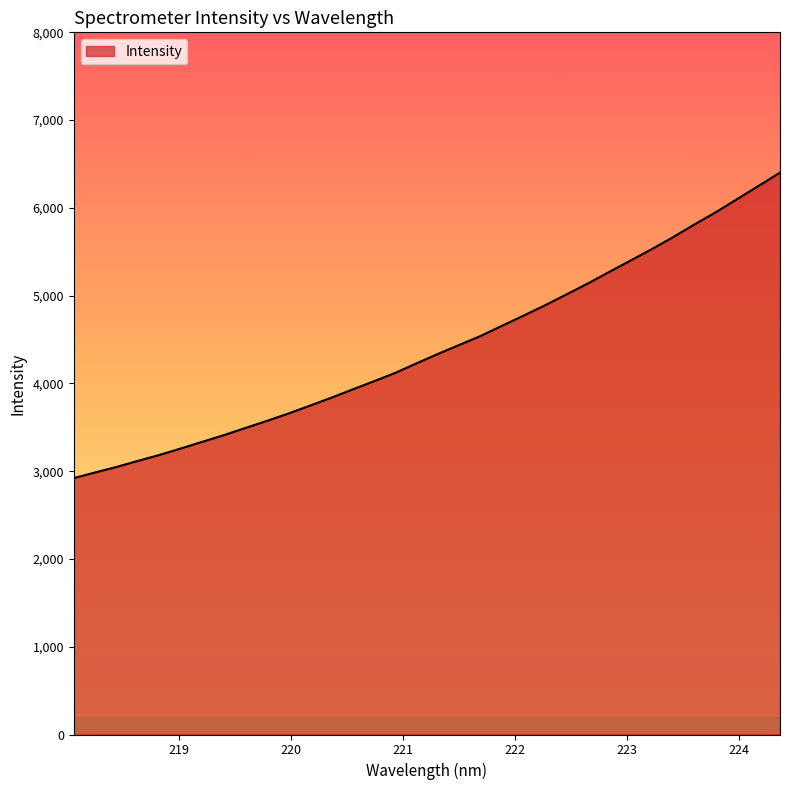

What is the greatest value displayed?

6401.3